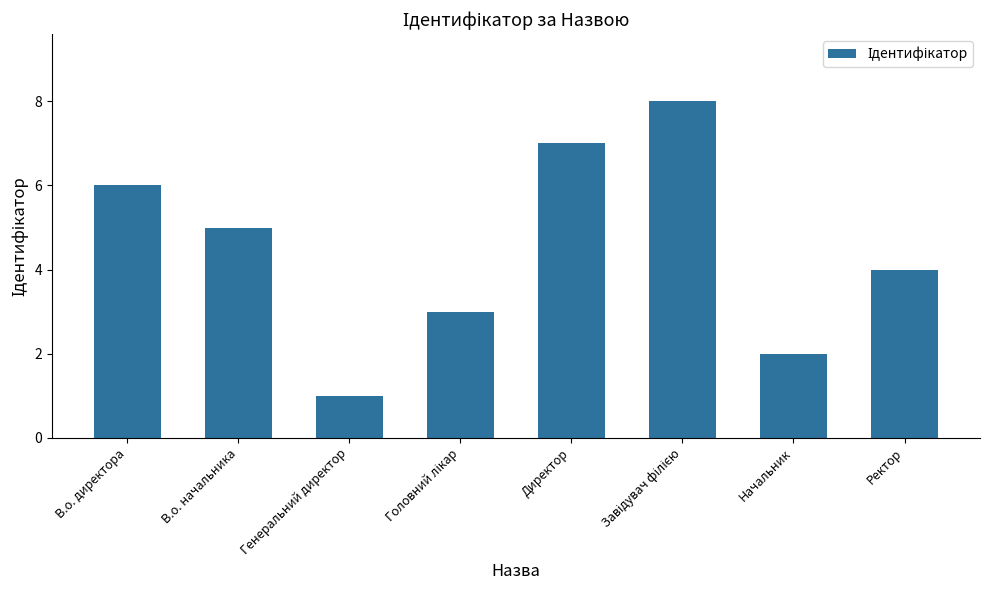

What is the smallest value displayed?

1